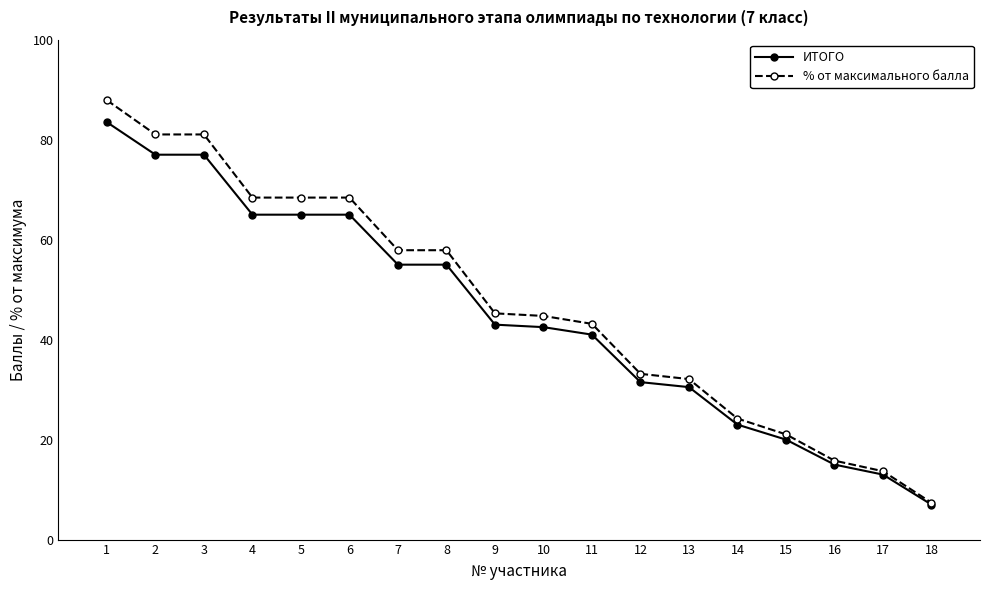

What is the difference between the maximum and minimum values in the % от максимального балла series?

80.5